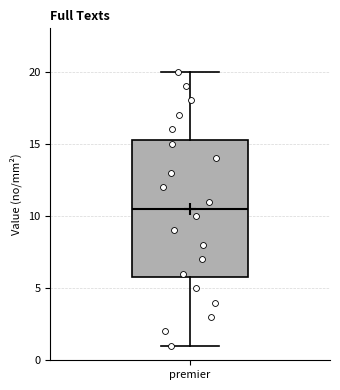

Read this box plot against the y-axis: the position of the median line, the range covered by the box, and the ends of both whiskers. The values are not printed on the chart, so give them approximately, as read against the axis.

median 10.5, box 6.0 to 15.5, whiskers 1.0 to 20.0